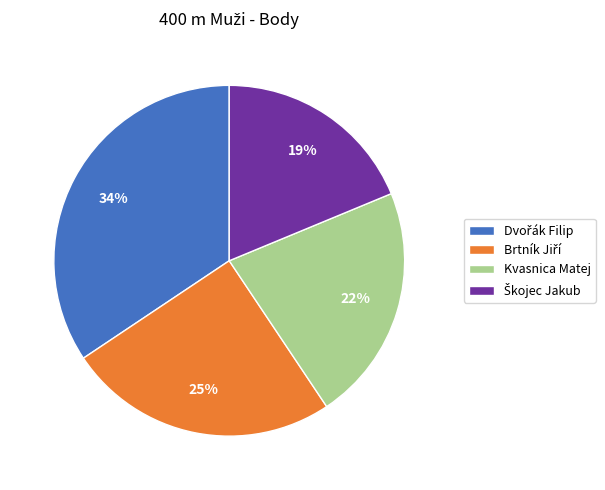

To the nearest percent, what portion does Kvasnica Matej represent?

22%